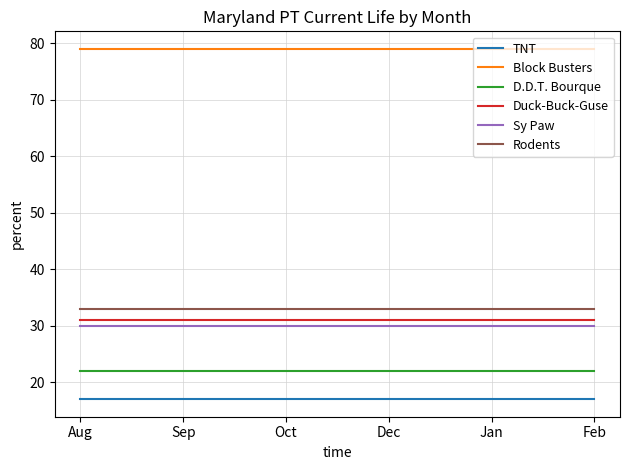

What is the smallest value displayed?

17